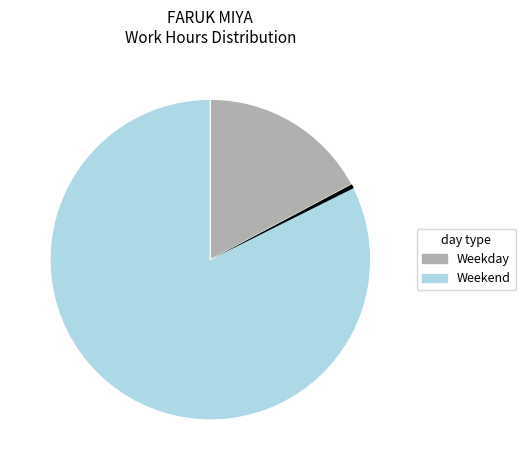

Is there a majority slice in this chart?

Yes